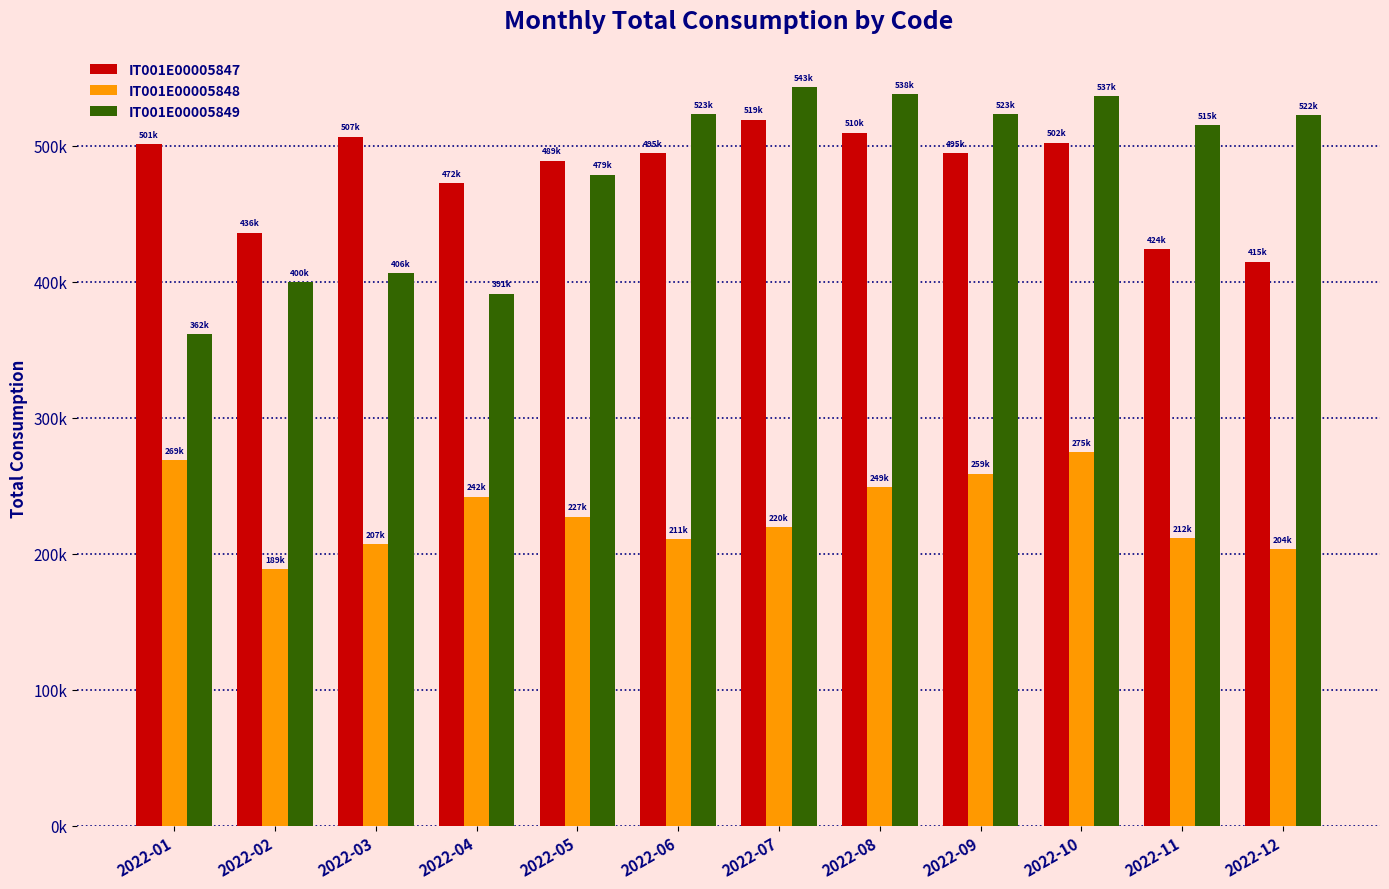

Which series has the largest range (max minus min)?

IT001E00005849